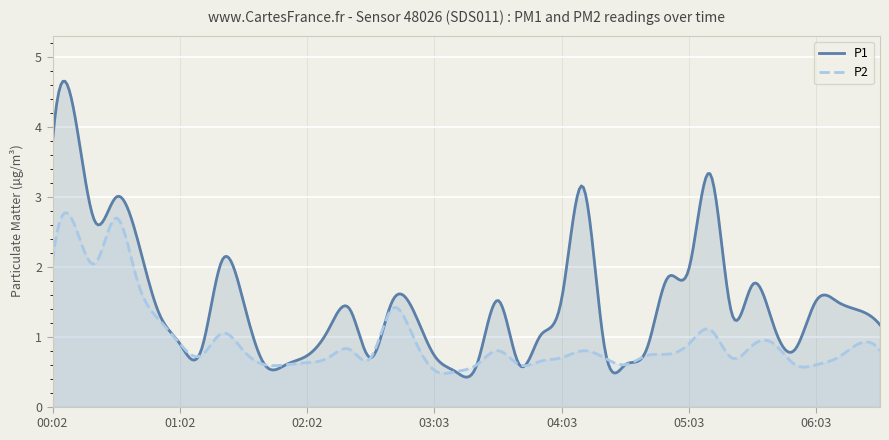

True or false: P2 and P1 intersect in this chart.

True